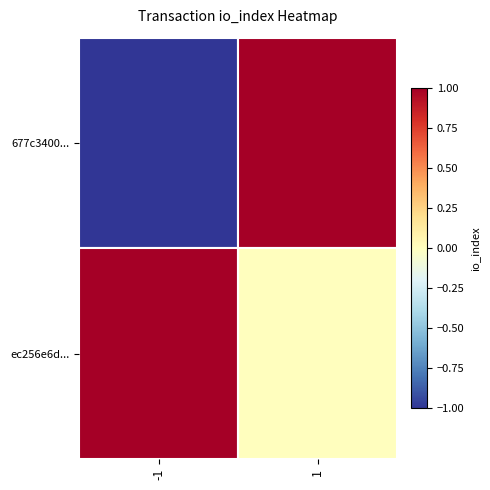

The ec256e6d... series shows 1 at -1. True or false?

False